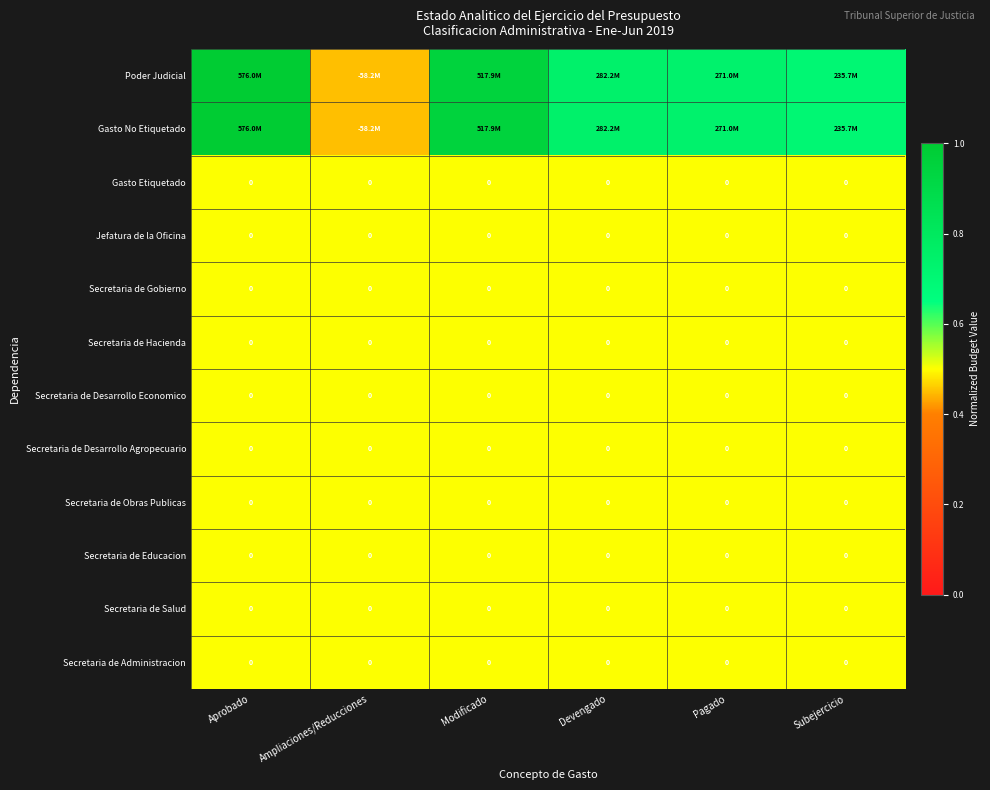

Rank the categories by Secretaria de Desarrollo Economico value from lowest to highest.

Aprobado, Ampliaciones/Reducciones, Modificado, Devengado, Pagado, Subejercicio